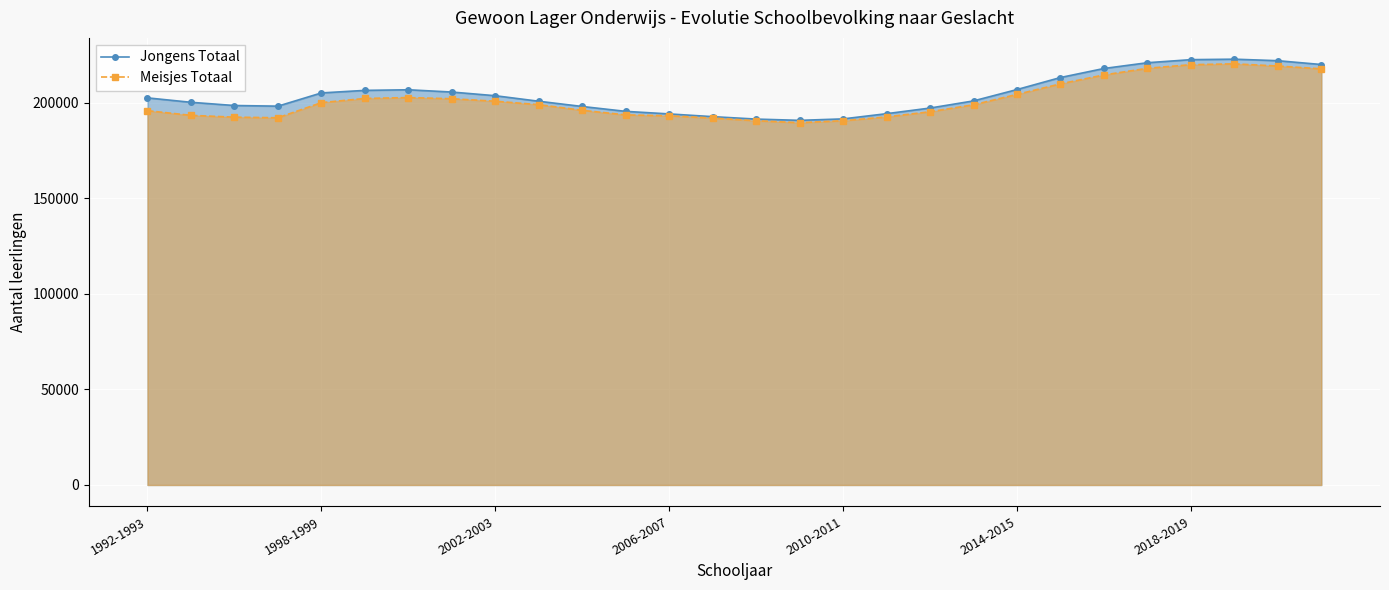

Which series has the widest spread of values?

Jongens Totaal